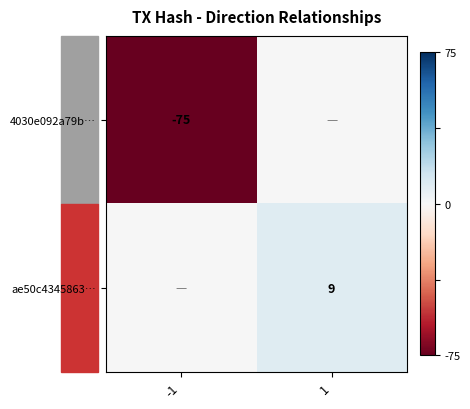

Is the value of 4030e092a79b… at -1 greater than the value of ae50c4345863… at 1?

No